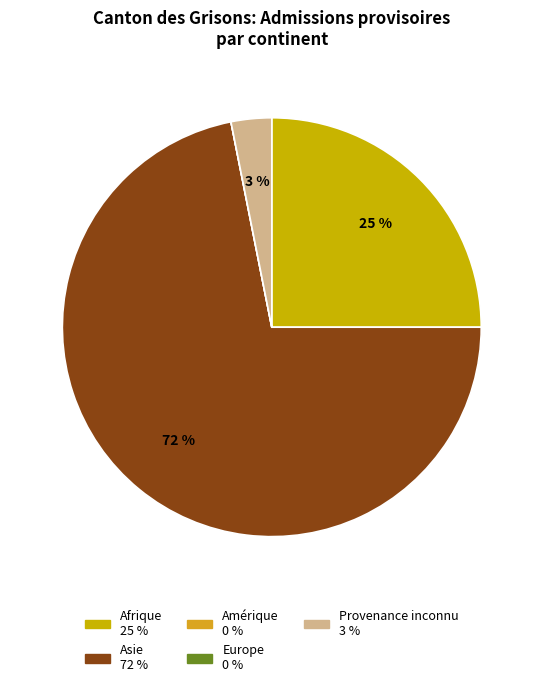

What percentage is the Asie slice, to the nearest percent?

72%